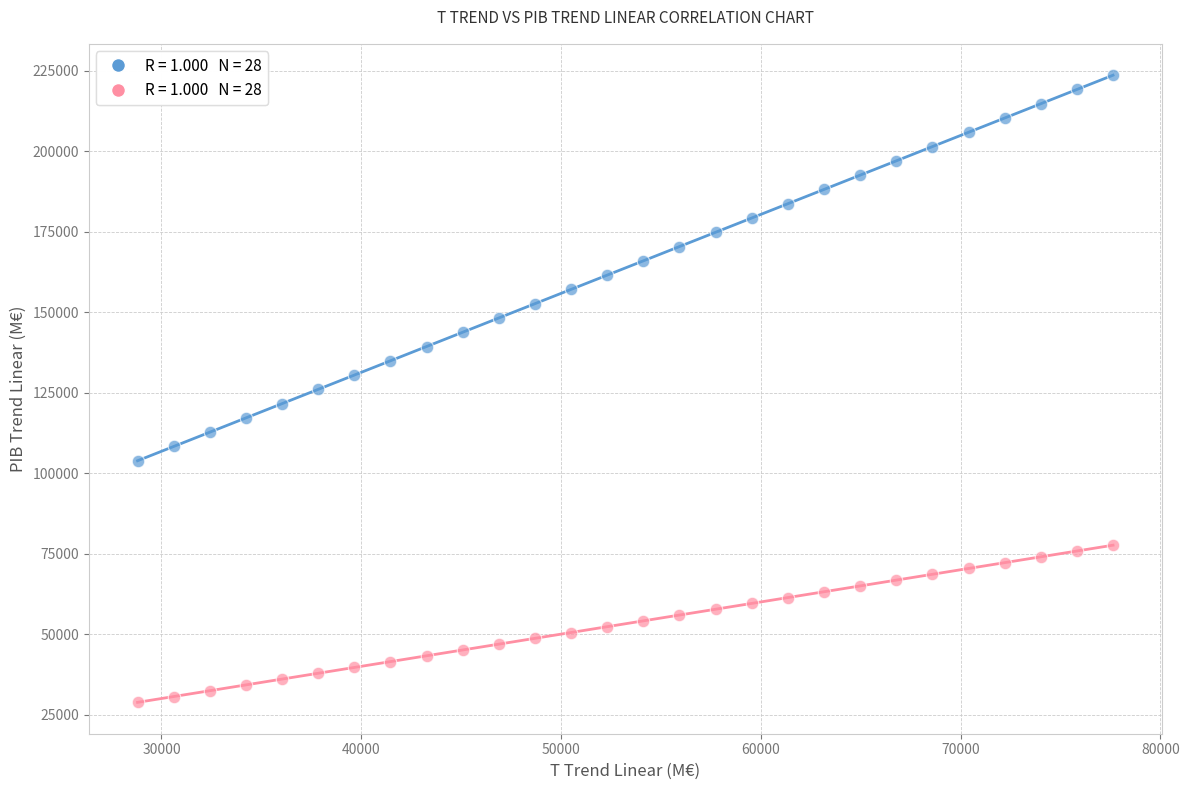

Across all data points, what is the range of X values (max minus min)?

48824.1